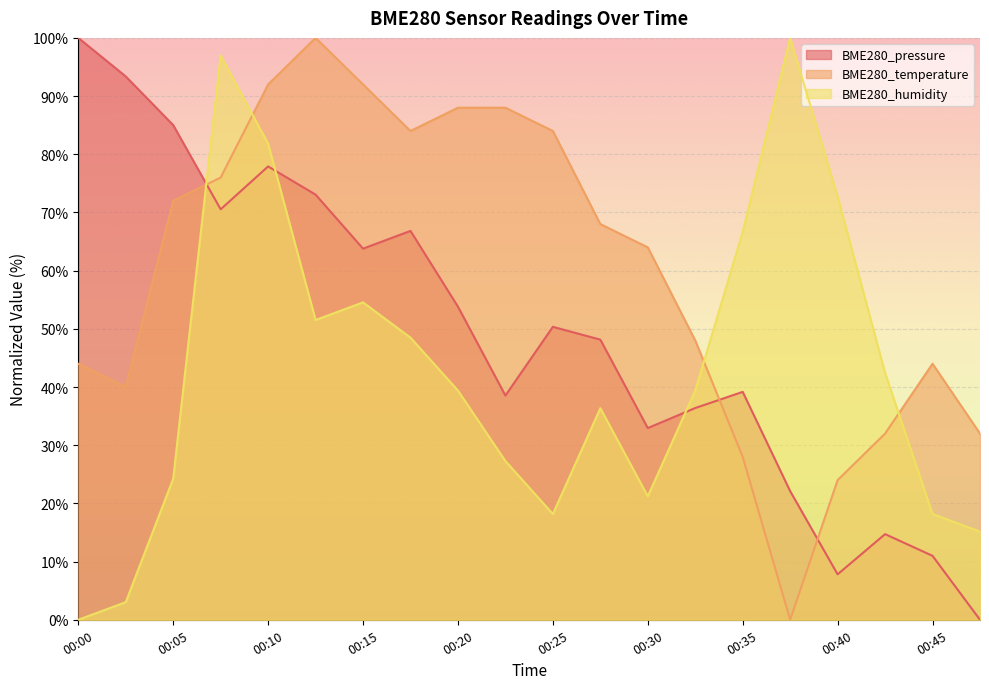

Is it true that BME280_humidity equals 97.0 at 00:08?

True